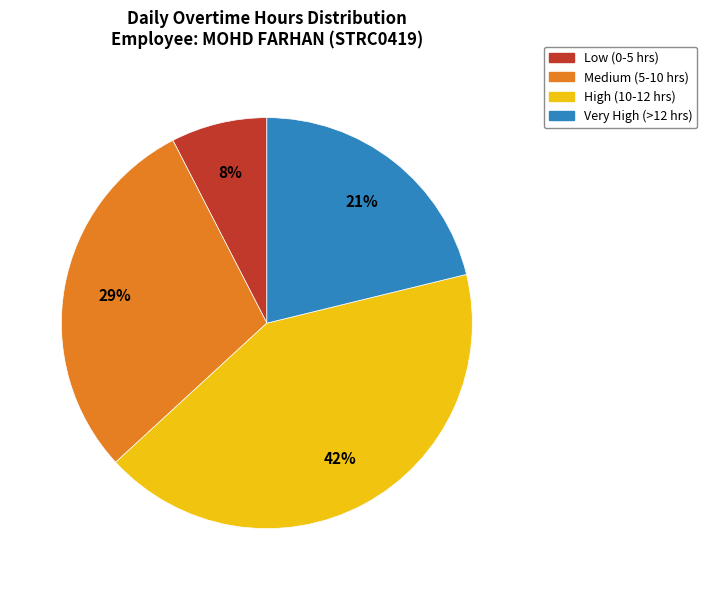

Does any single category account for the majority?

No